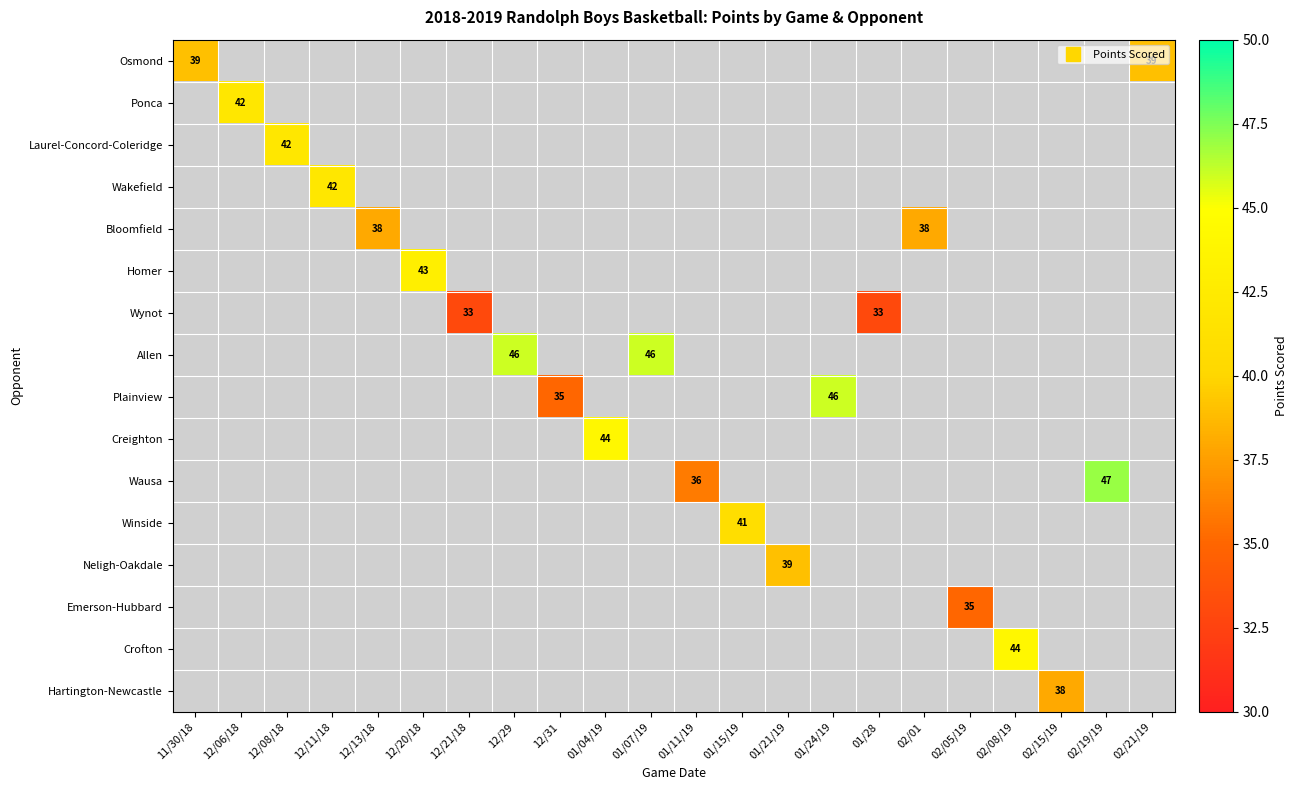

Which series has the largest range (max minus min)?

Osmond